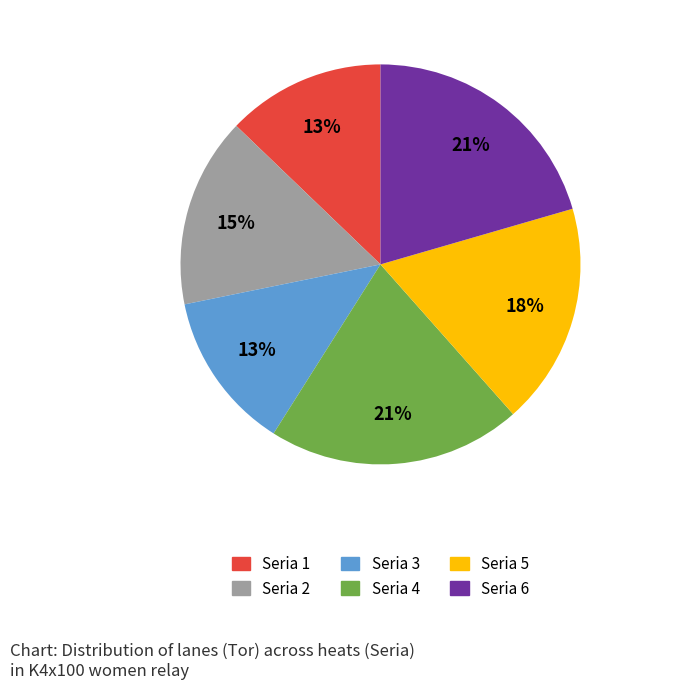

The Seria 2 slice represents 28% of the pie. True or false?

False